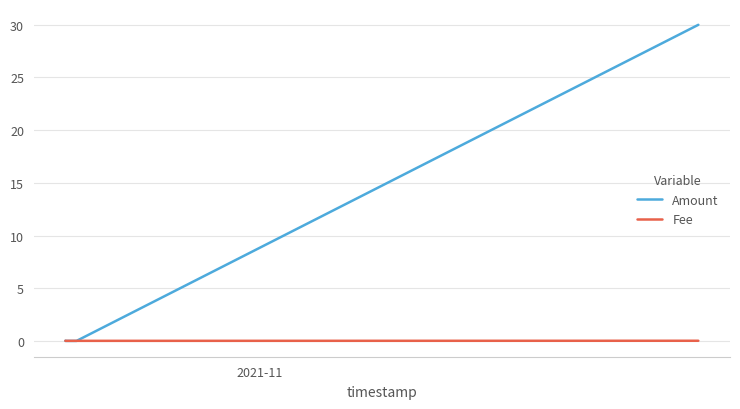

Which series has the largest total across all categories?

Amount